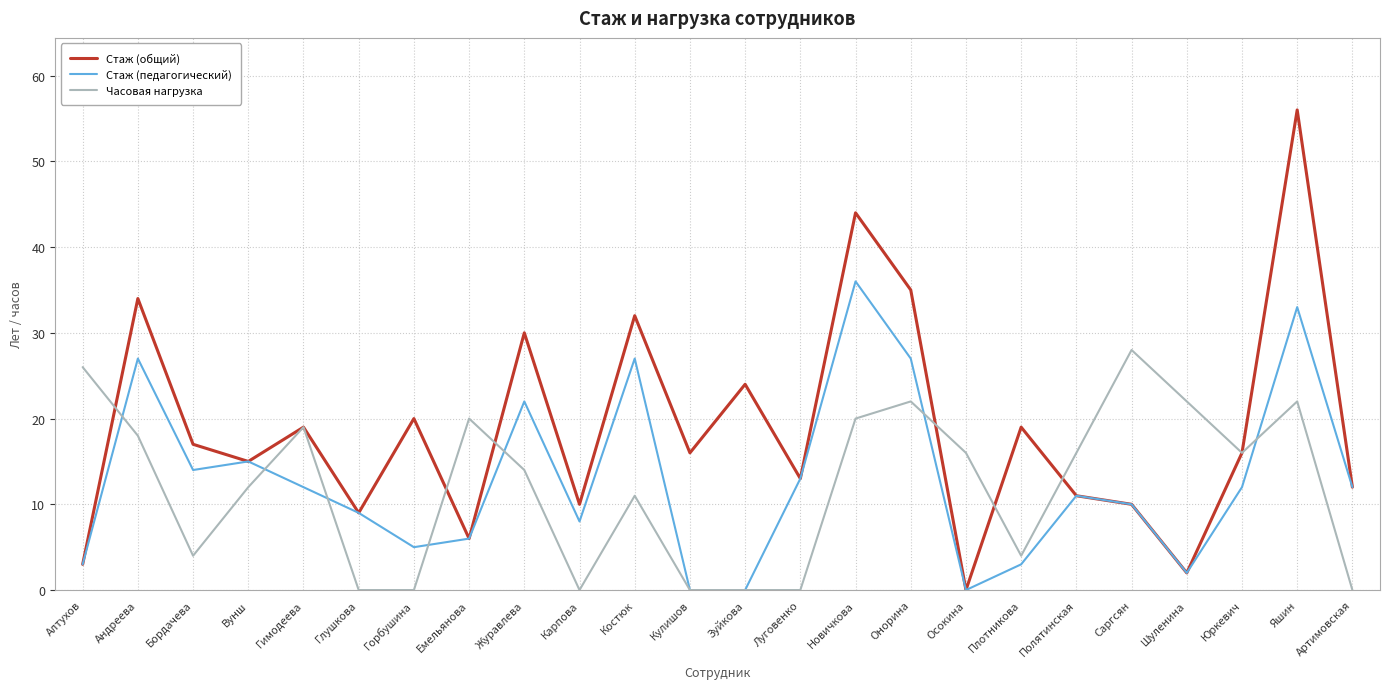

Is this an area chart (filled region under the line)?

No